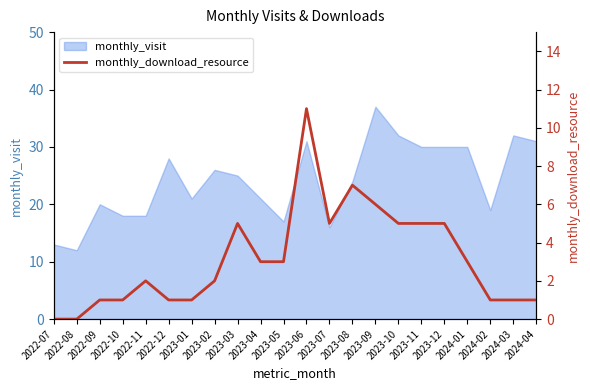

Where does the data first go above 3?

2023-03